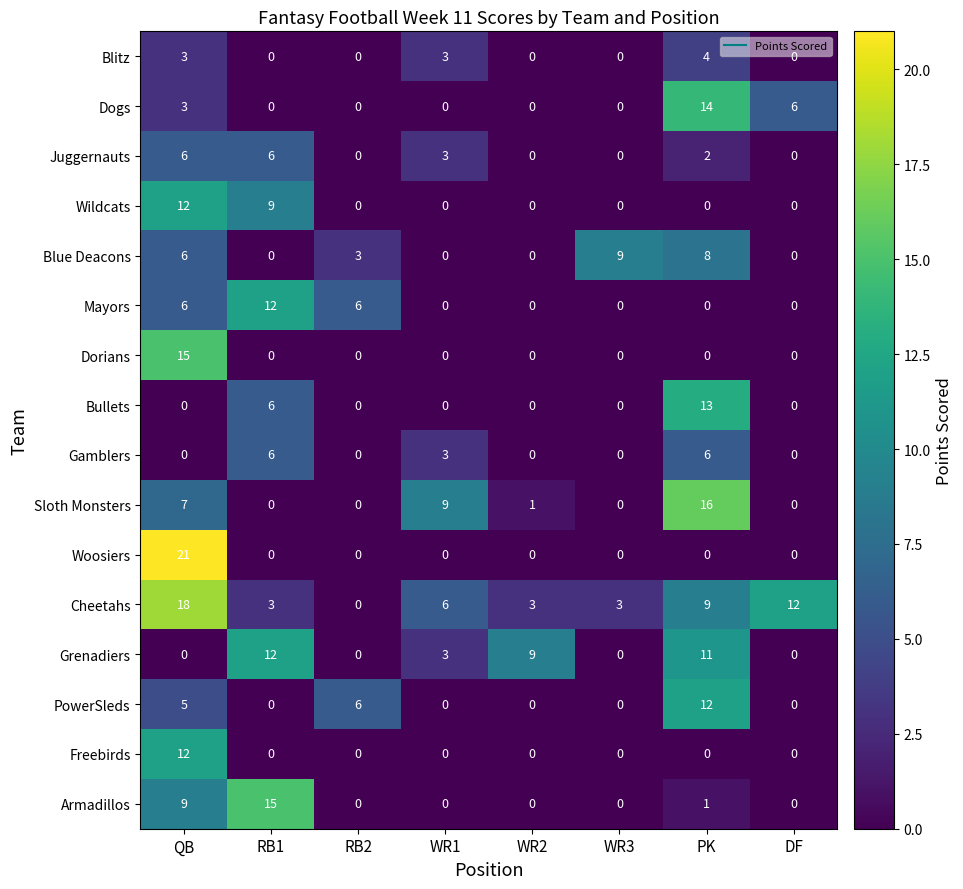

Is it true that Blitz equals 0 at WR3?

True